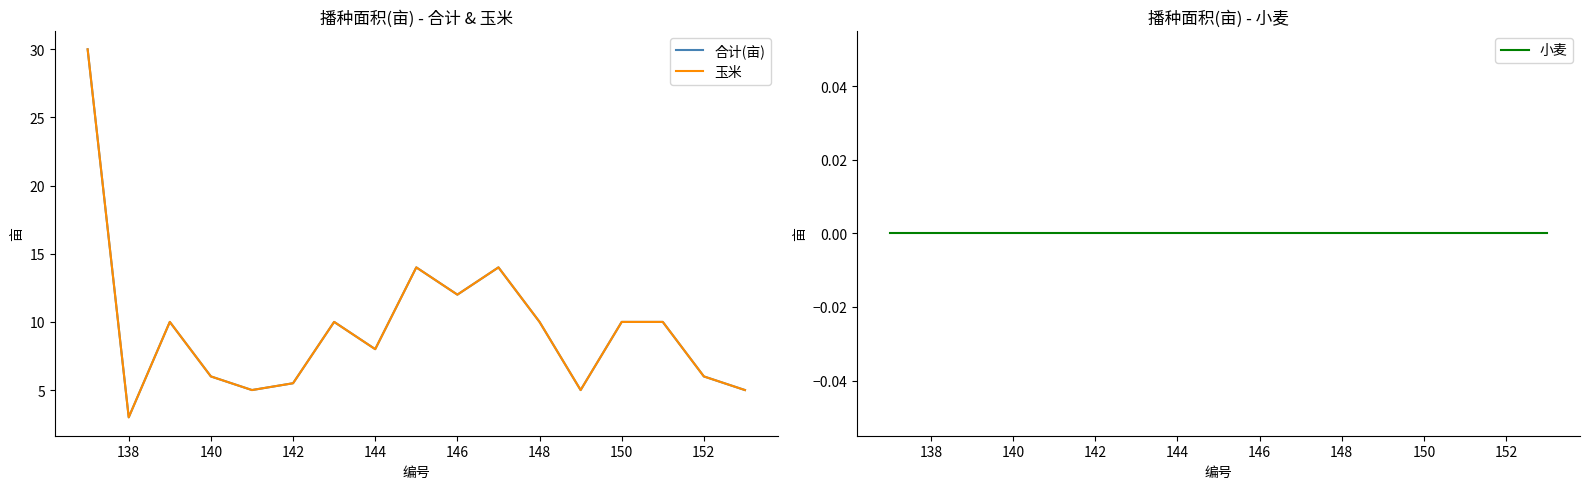

How many lines are shown in the chart?

3